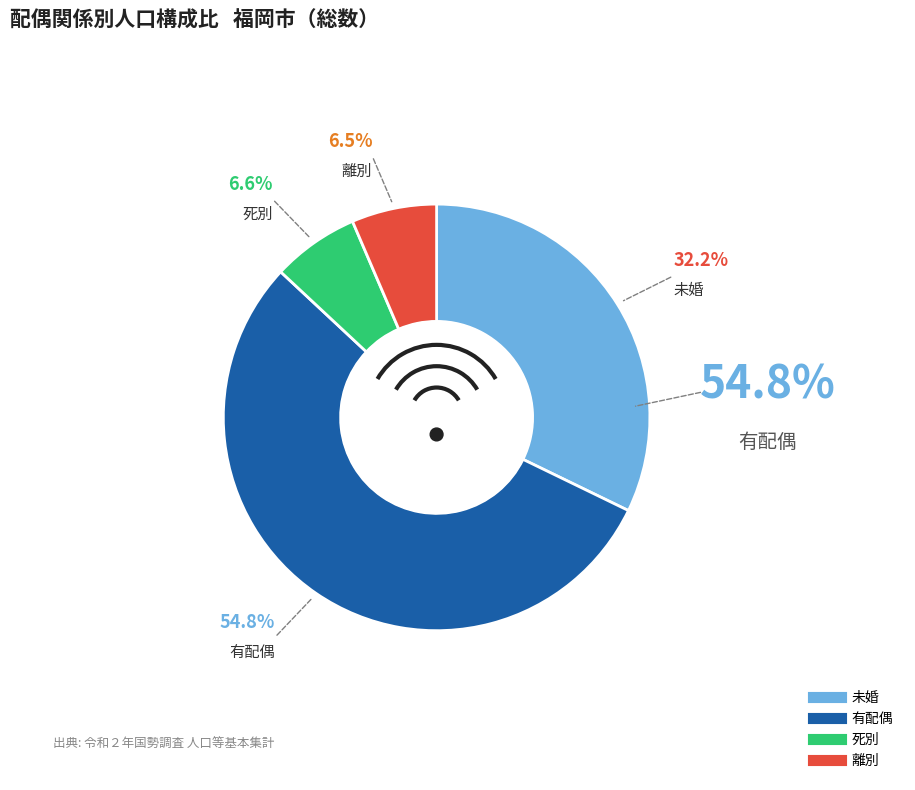

How many slices are in this pie chart?

4